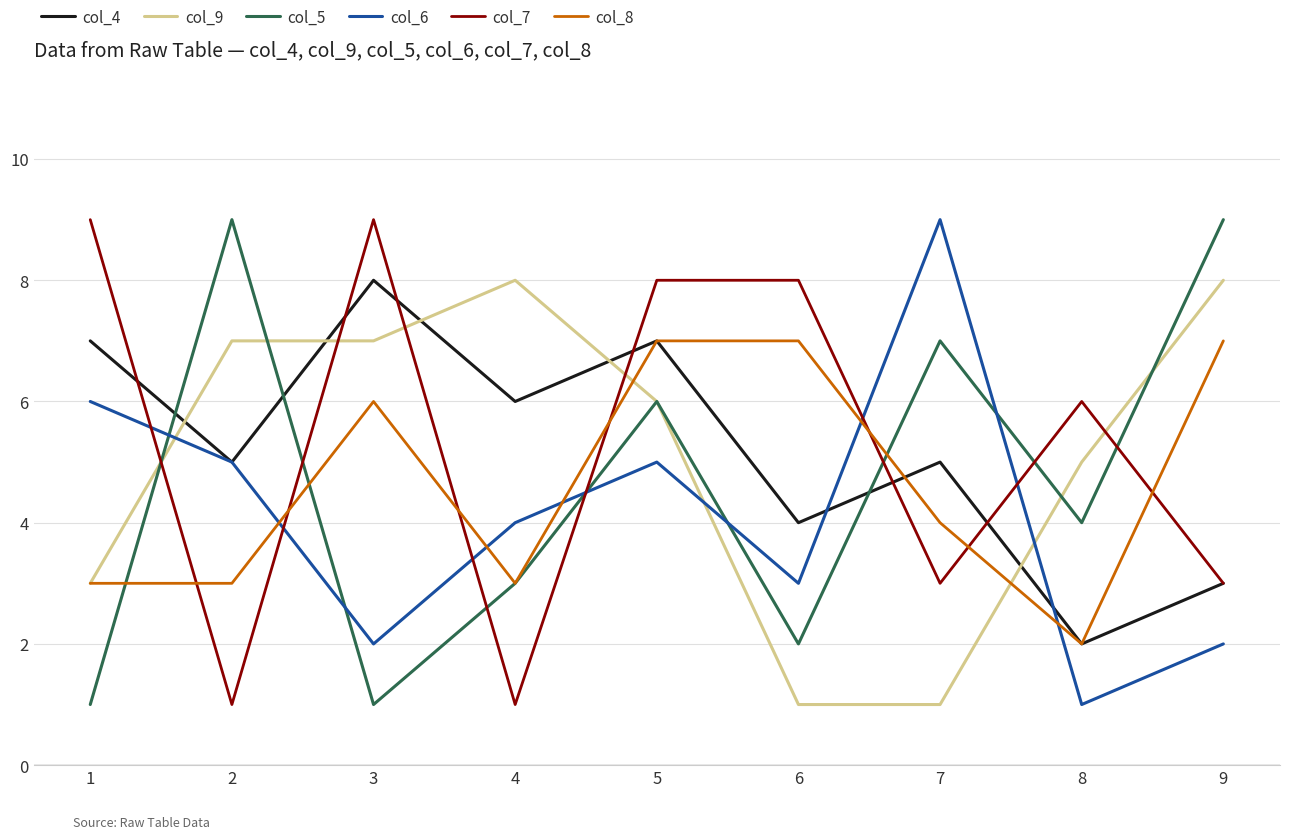

Reading left to right, extract all data points from this chart.

col_4: 1=7	2=5	3=8	4=6	5=7	6=4	7=5	8=2	9=3
col_9: 1=3	2=7	3=7	4=8	5=6	6=1	7=1	8=5	9=8
col_5: 1=1	2=9	3=1	4=3	5=6	6=2	7=7	8=4	9=9
col_6: 1=6	2=5	3=2	4=4	5=5	6=3	7=9	8=1	9=2
col_7: 1=9	2=1	3=9	4=1	5=8	6=8	7=3	8=6	9=3
col_8: 1=3	2=3	3=6	4=3	5=7	6=7	7=4	8=2	9=7